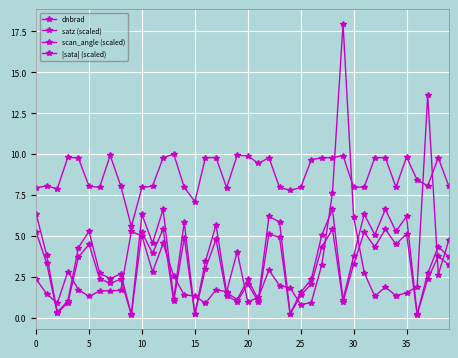

Rank the series by their maximum value, from highest to lowest.

dnbrad, |sata| (scaled), satz (scaled), scan_angle (scaled)